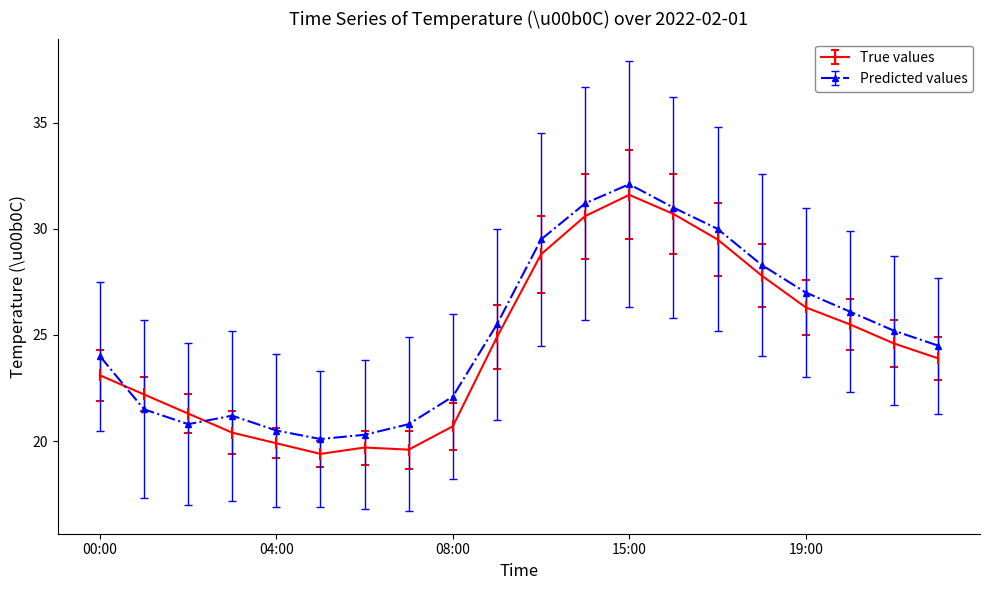

True or false: Predicted values has more than 0 points higher than both neighbors.

True